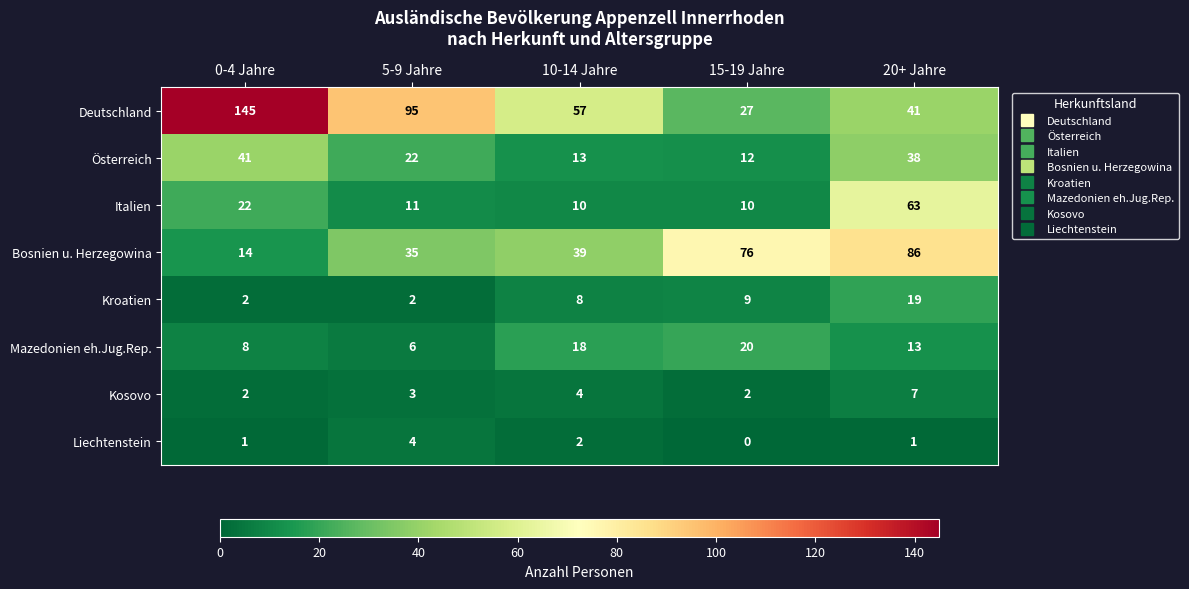

Is it true that Bosnien u. Herzegowina equals 61 at 10-14 Jahre?

False